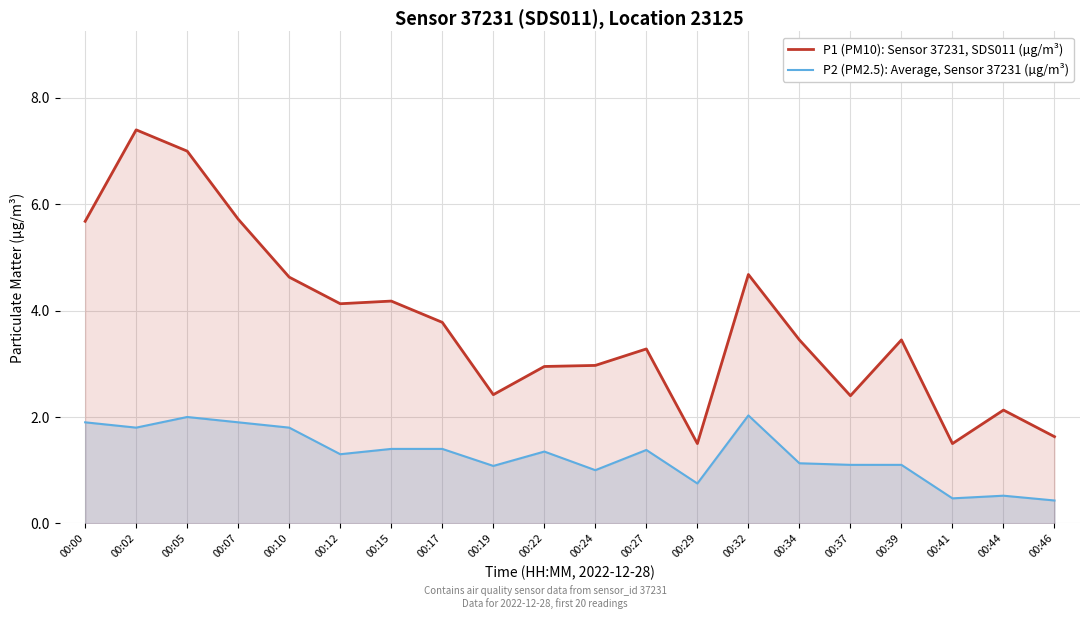

Count the number of data series in this chart.

2